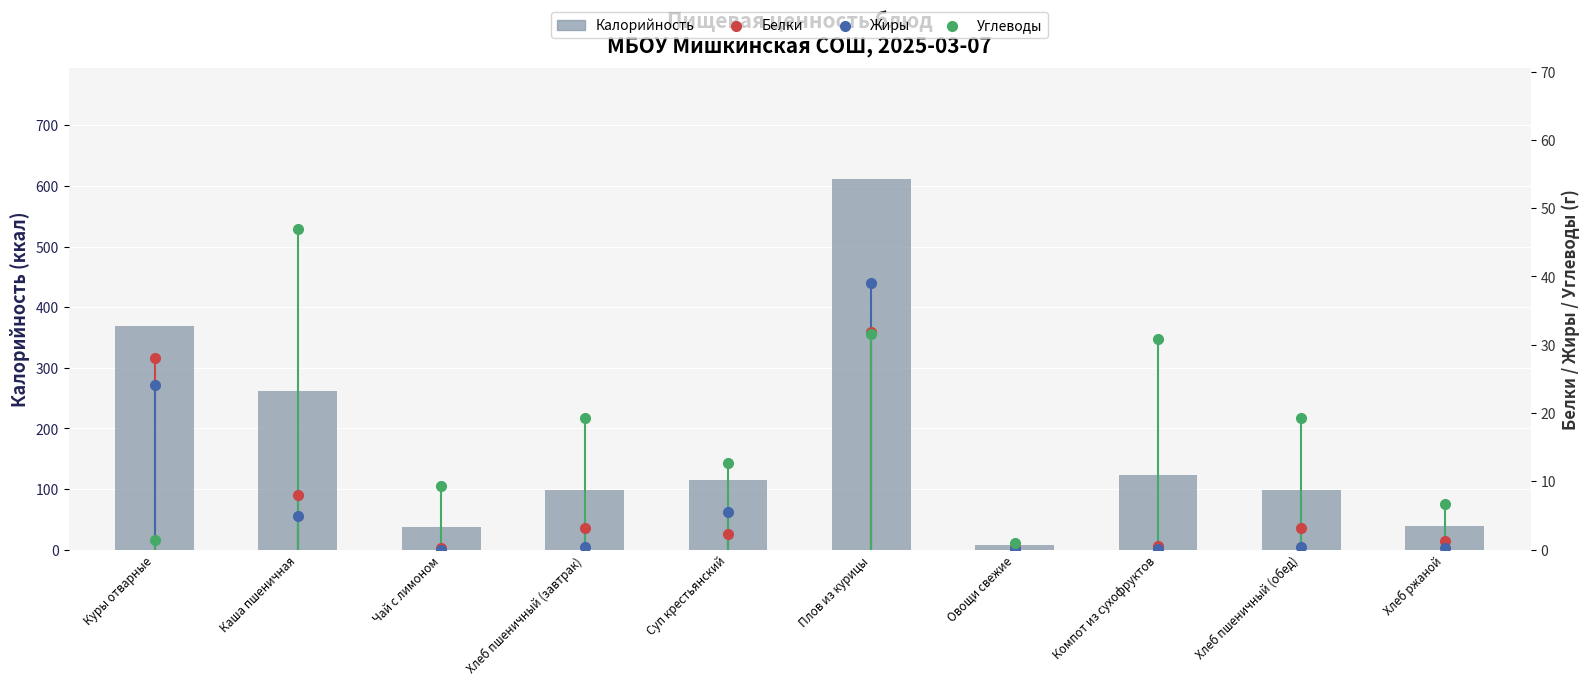

At how many categories does at least one series exceed 226?

3